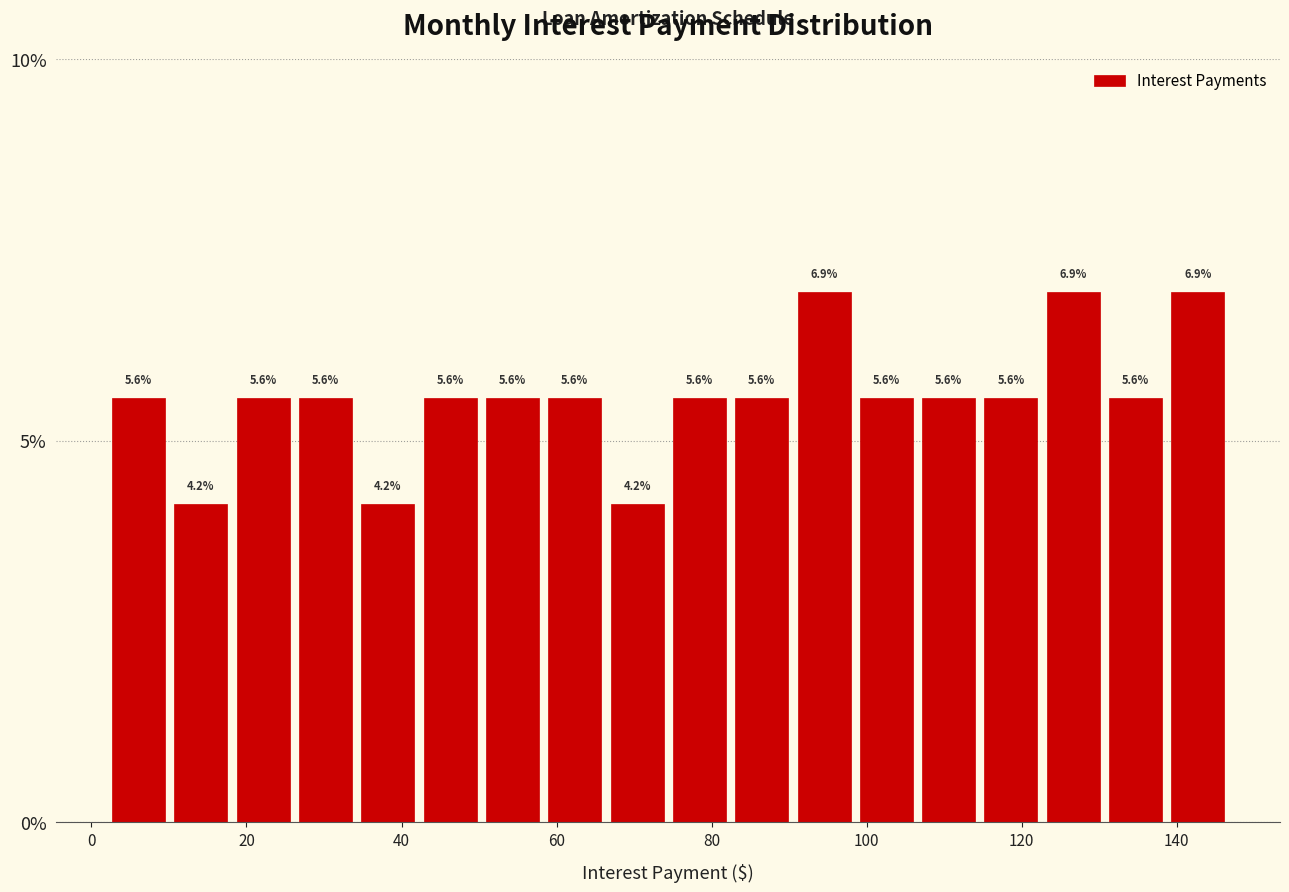

Reading left to right, list every bar in this chart as the range it spans on the x-axis followed by its height. The bar edges are not printed on the chart, so give them approximately, as read against the axis.

2 to 10: 5.6
10 to 18: 4.2
18 to 26: 5.6
26 to 34: 5.6
34 to 42: 4.2
42 to 50: 5.6
50 to 58: 5.6
58 to 66: 5.6
66 to 74: 4.2
74 to 82: 5.6
82 to 90: 5.6
90 to 98: 6.9
98 to 106: 5.6
106 to 114: 5.6
114 to 122: 5.6
122 to 130: 6.9
130 to 138: 5.6
138 to 146: 6.9